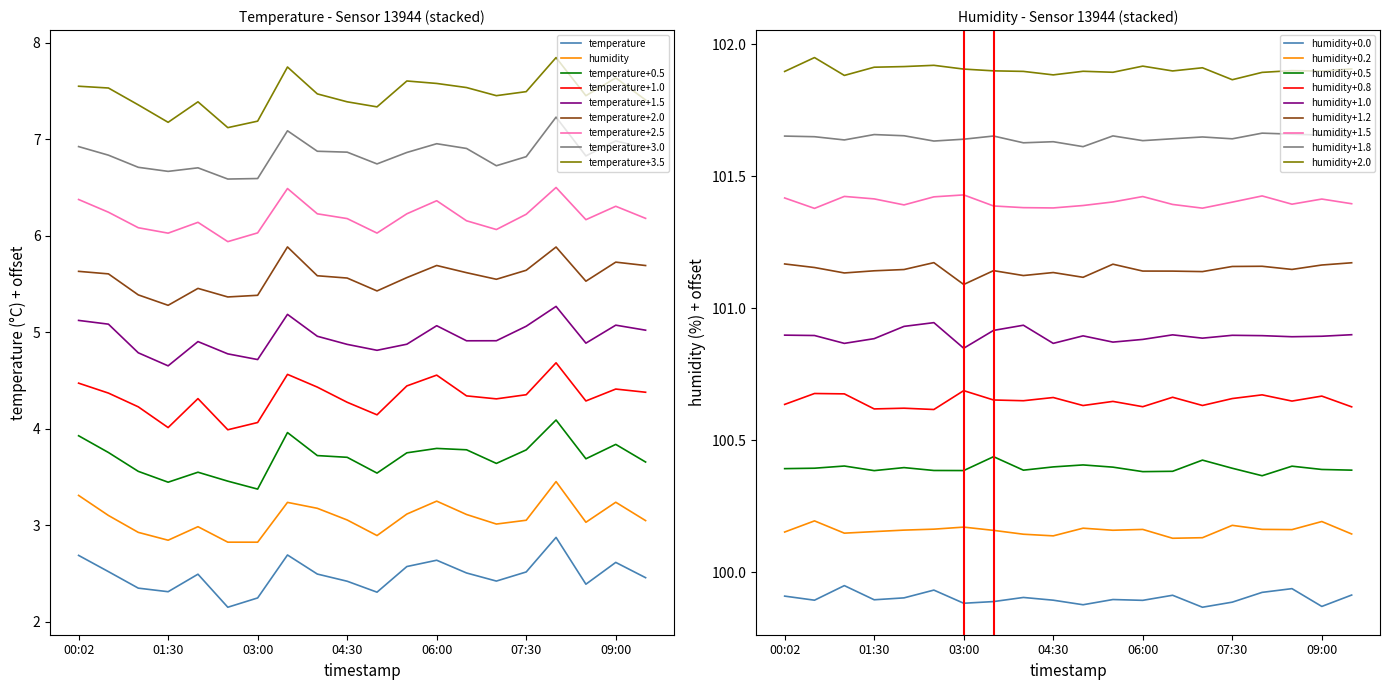

True or false: temperature and humidity intersect in this chart.

False